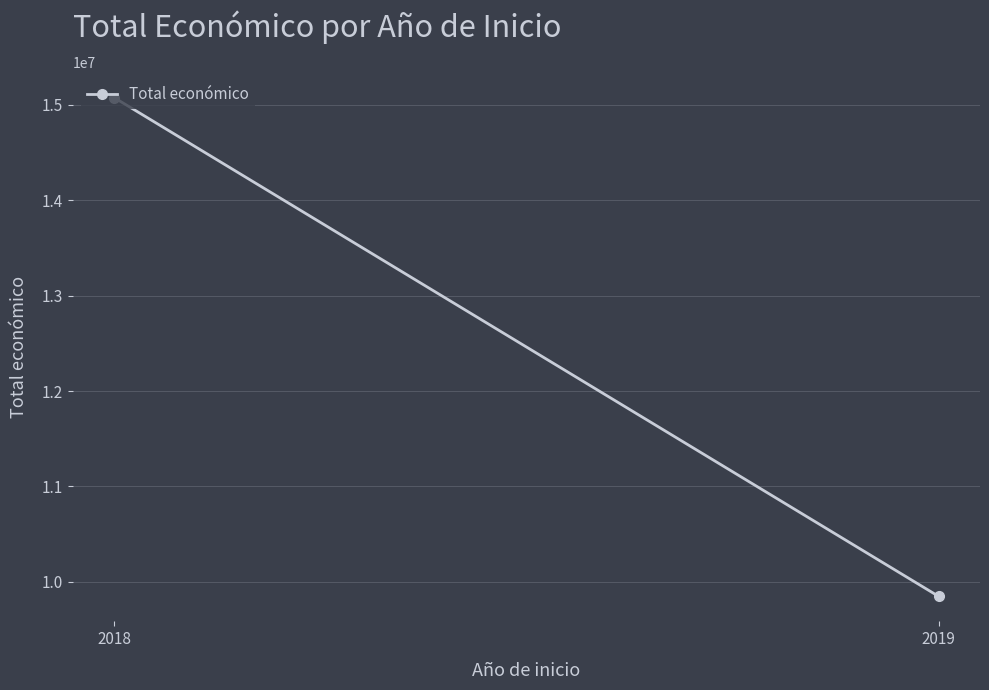

What is the sum of the values at 2018 and 2019?

24922438